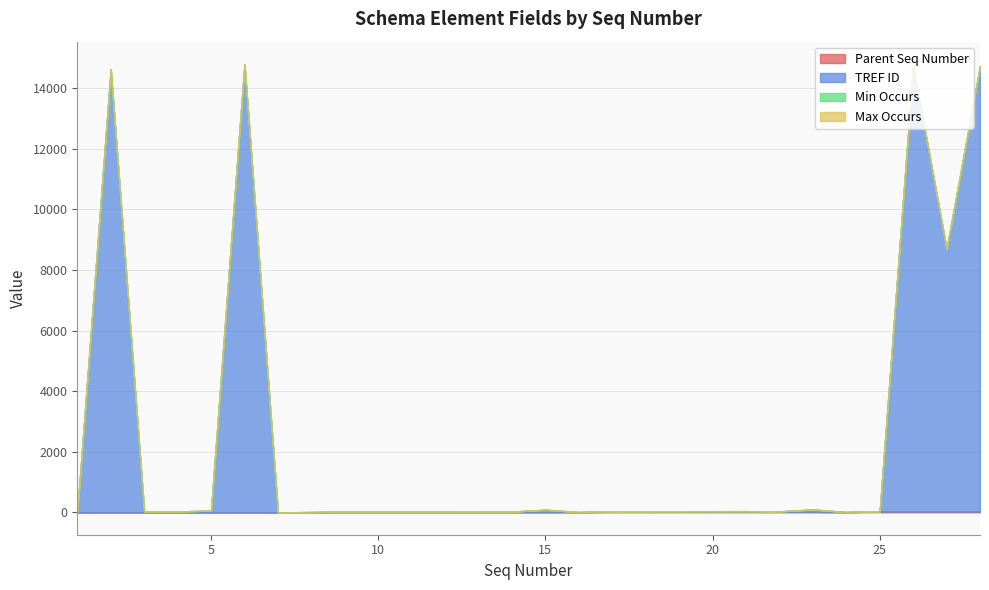

What is the value of the Max Occurs point at the 5th from the left?

1